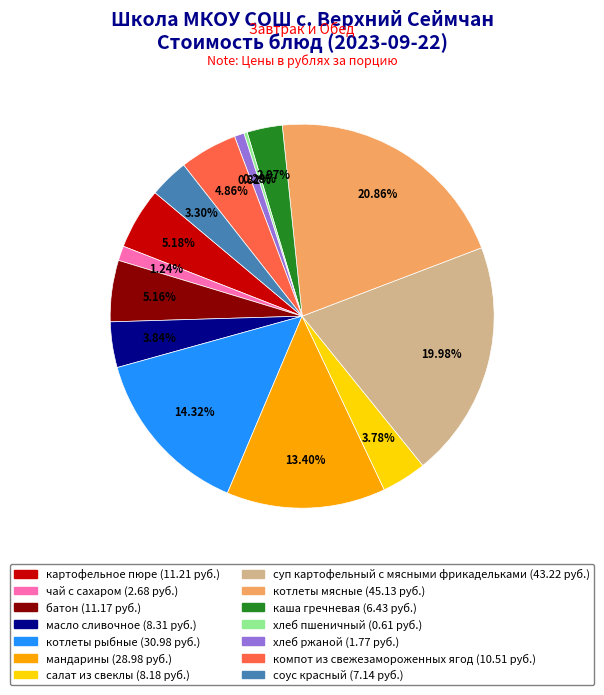

Which has a higher value, каша гречневая or мандарины?

мандарины